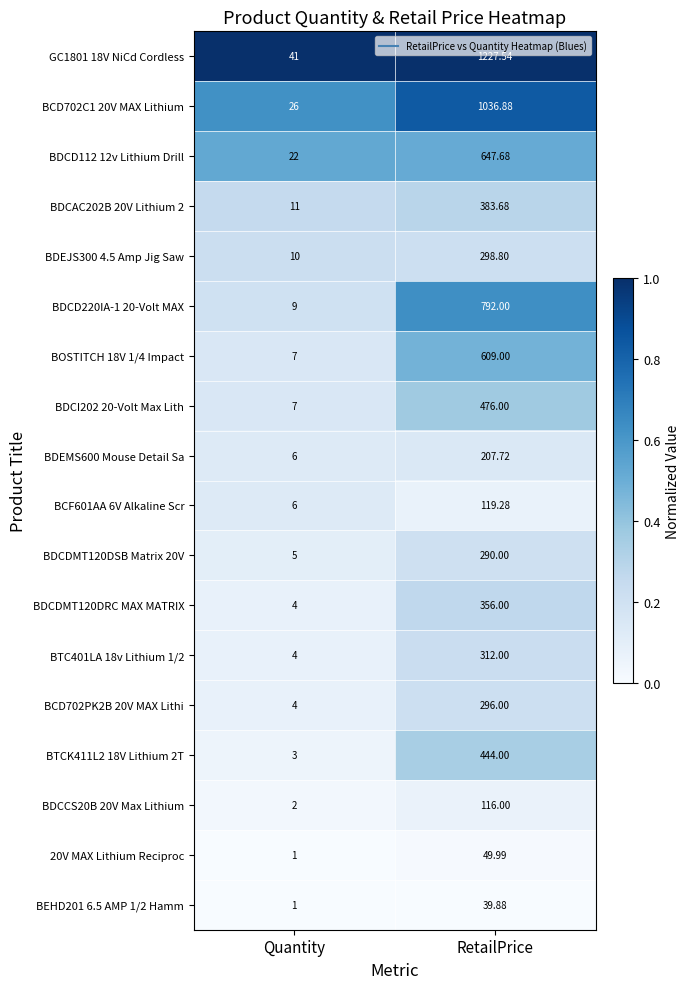

At which category is the sum across all series the highest?

RetailPrice